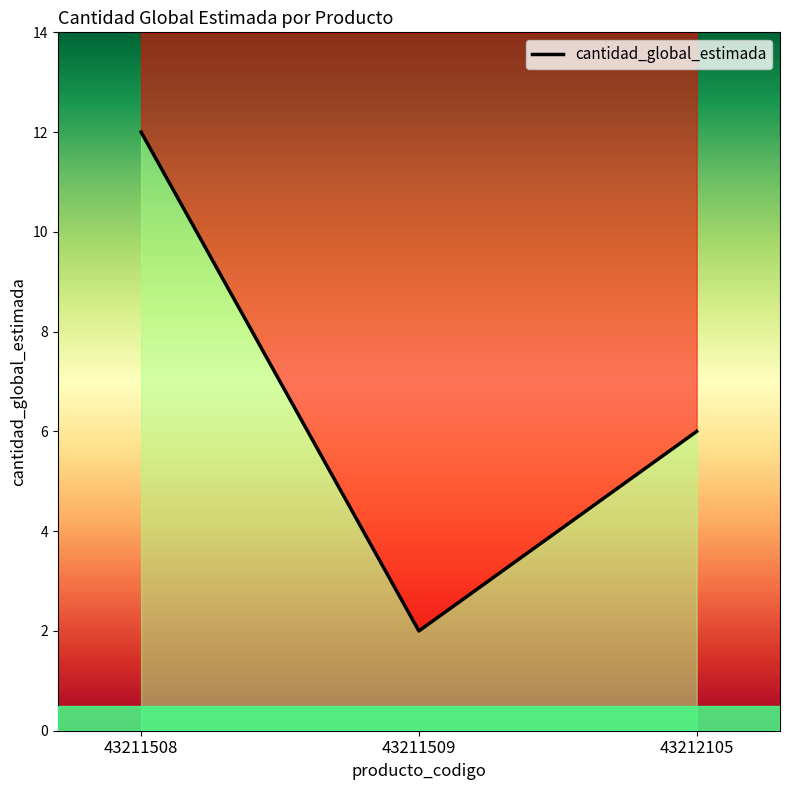

The value at 43212105 is 6. True or false?

True